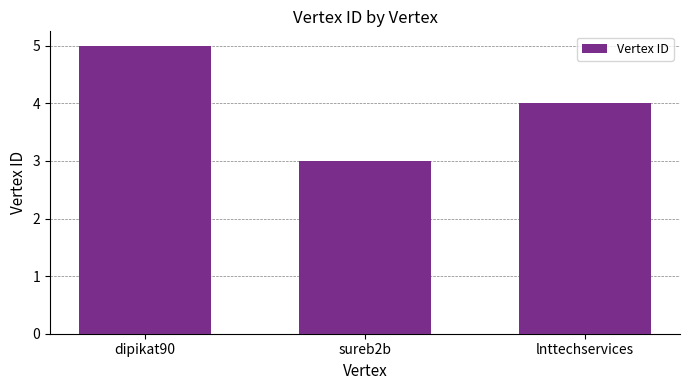

List the labels in order of value, largest first.

dipikat90, lnttechservices, sureb2b